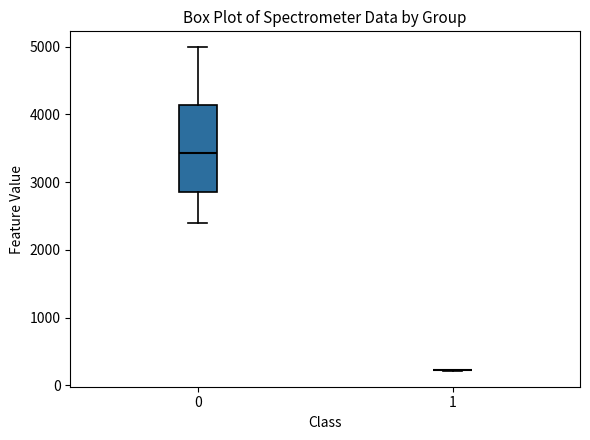

Reading left to right, read every box against the y-axis: the position of its median line, the range the box covers, and the ends of its whiskers. The values are not printed on the chart, so give them approximately, as read against the axis.

0: median 3400, box 2800 to 4100, whiskers 2400 to 5000
1: box collapsed to a line at 200, whiskers 200 to 200